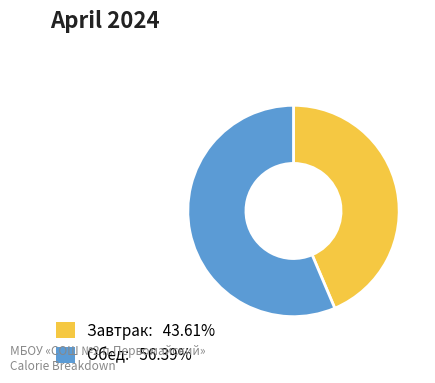

Which category has the biggest portion of the pie?

Обед